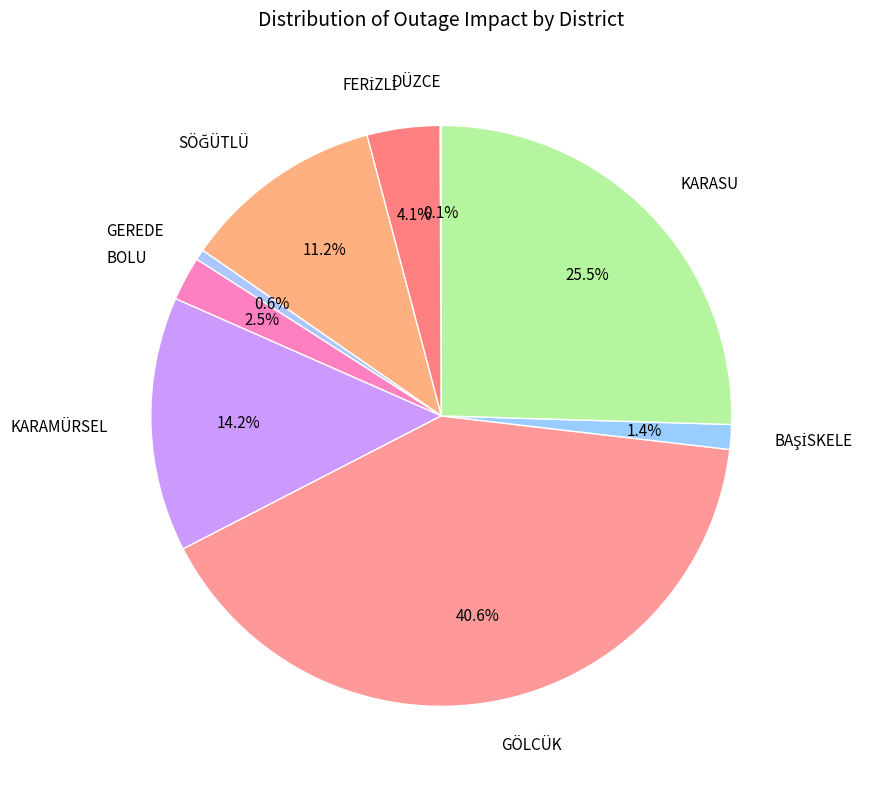

How much of the chart is everything except KARAMÜRSEL?

85.8%